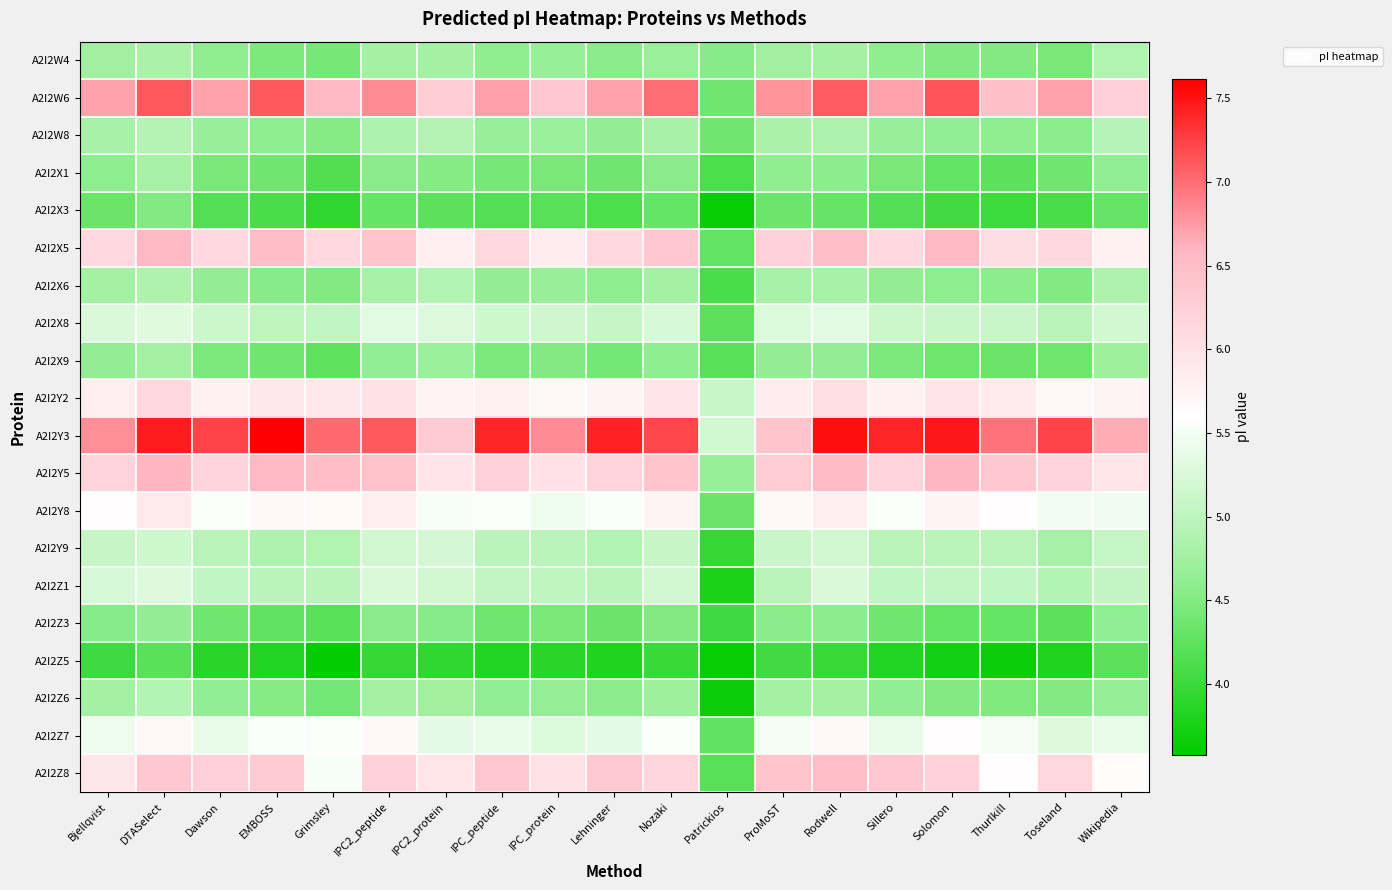

Rank the series at Patrickios from highest to lowest value.

A2I2Y3, A2I2Y2, A2I2Y5, A2I2W4, A2I2W8, A2I2W6, A2I2Y8, A2I2X5, A2I2Z7, A2I2X8, A2I2X9, A2I2Z8, A2I2X1, A2I2X6, A2I2Z3, A2I2Y9, A2I2Z1, A2I2Z6, A2I2X3, A2I2Z5